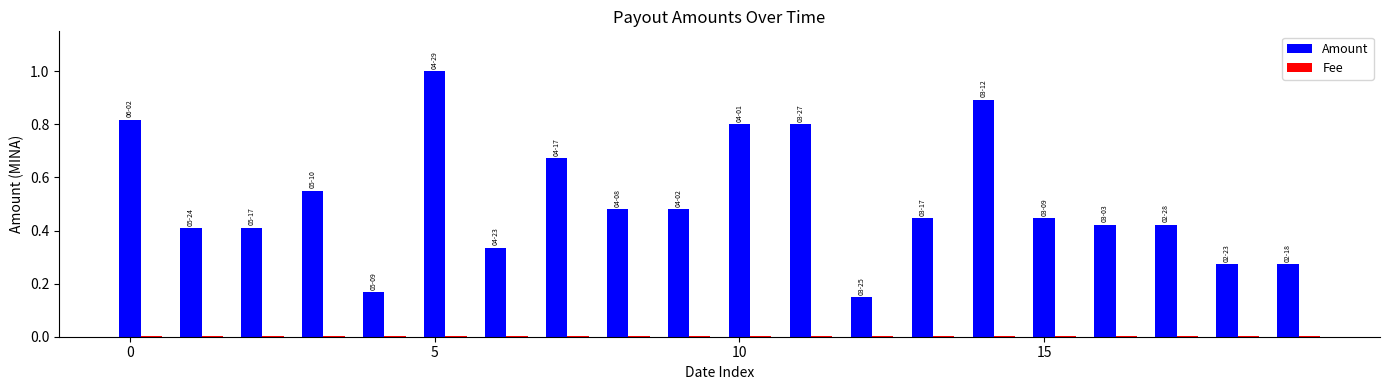

What is the maximum value shown in the chart?

1.0